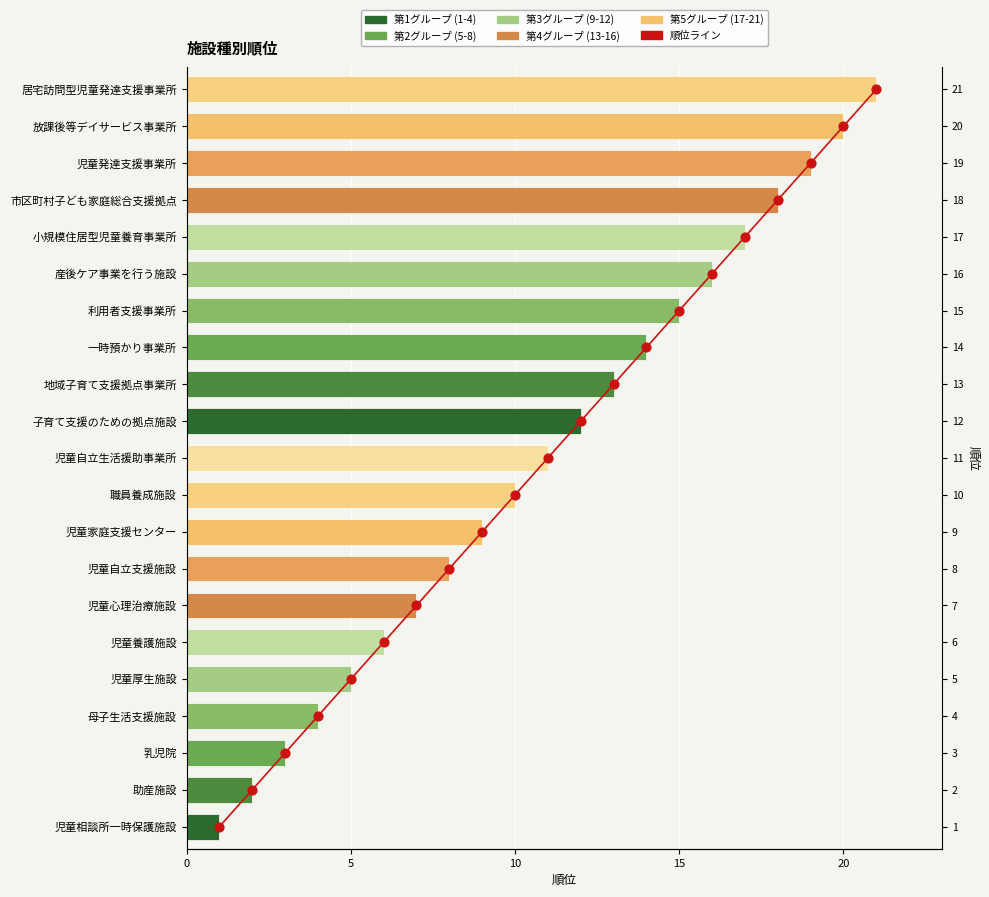

Which has a higher value, 児童相談所一時保護施設 or 子育て支援のための拠点施設?

子育て支援のための拠点施設